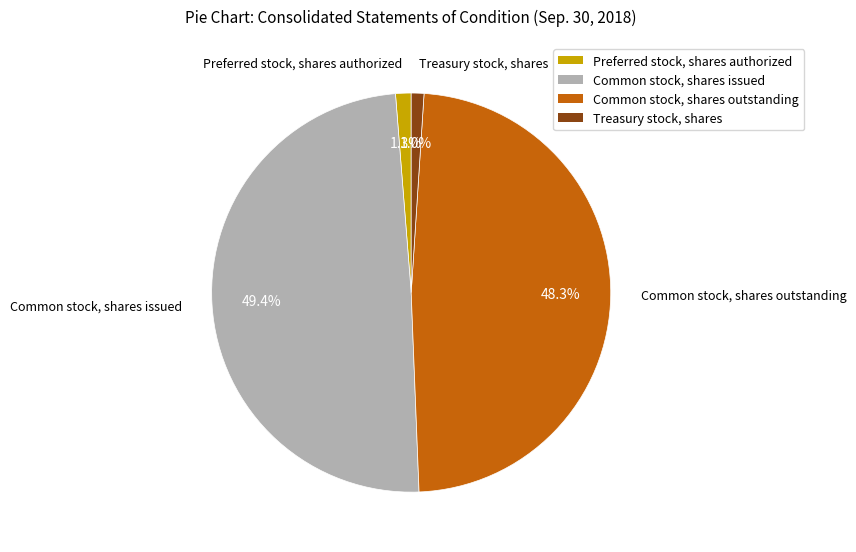

Does Common stock, shares outstanding account for over 50% of the chart?

No